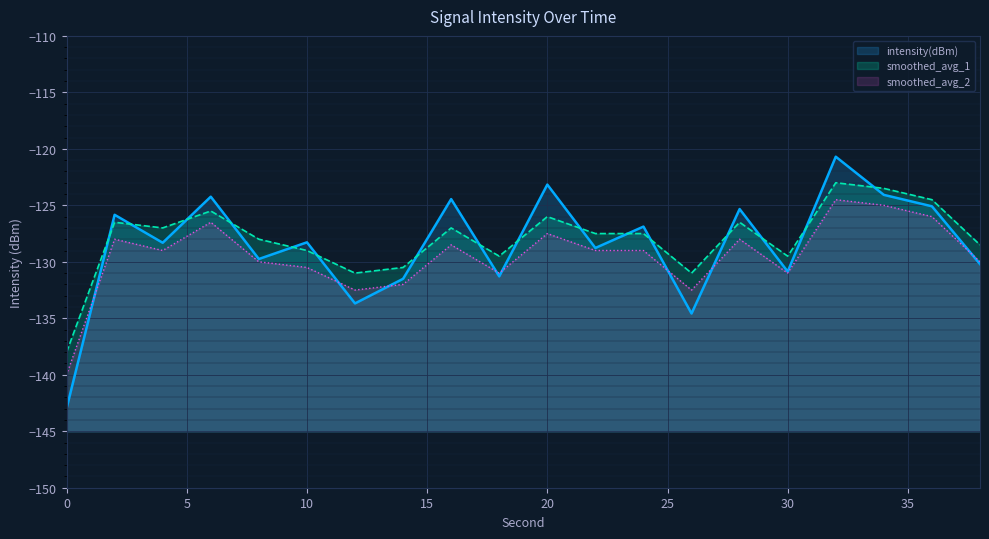

What is the sum of the values at 22 and 16?

-253.2